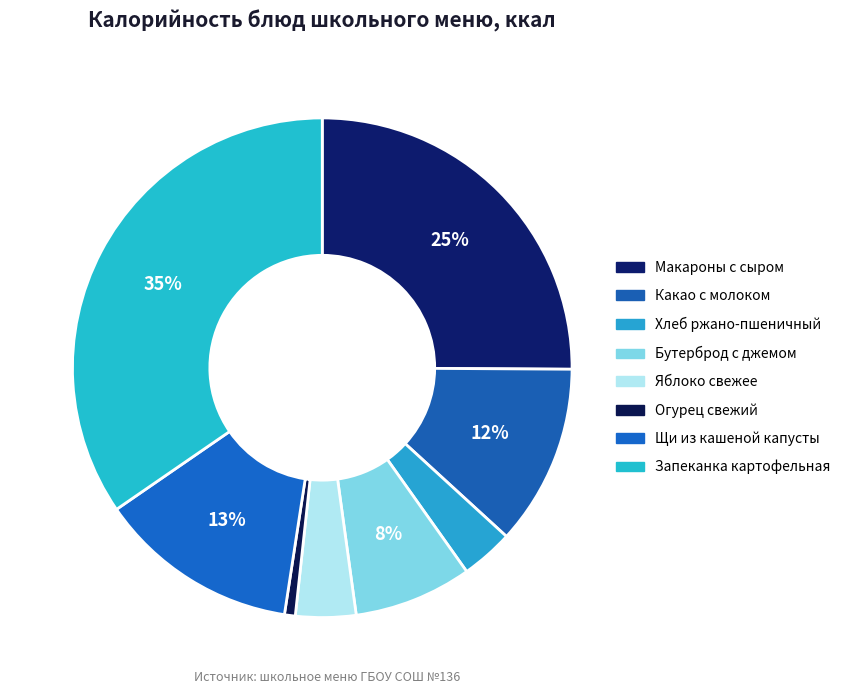

What percentage do Макароны с сыром and Какао с молоком together represent?

36.8%